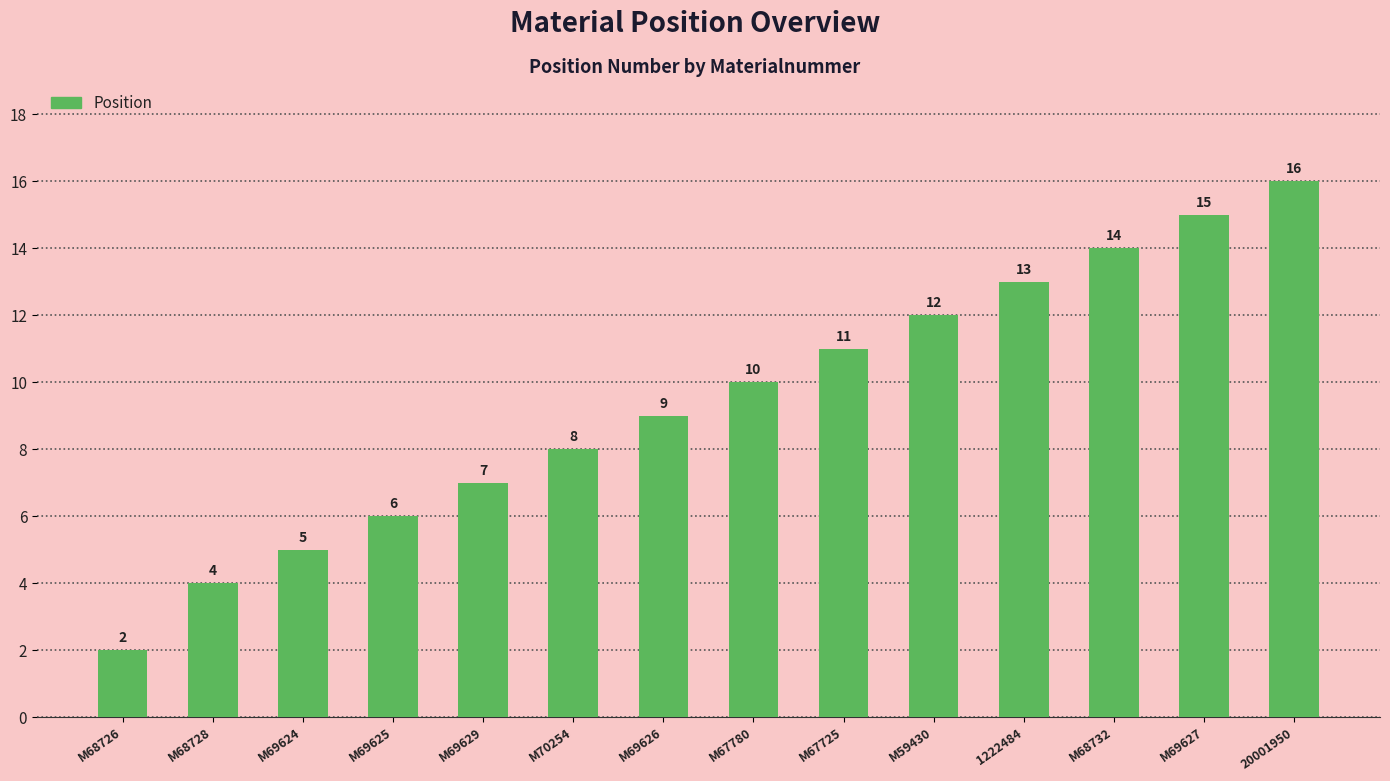

Is it true that the value at 20001950 is 16?

True